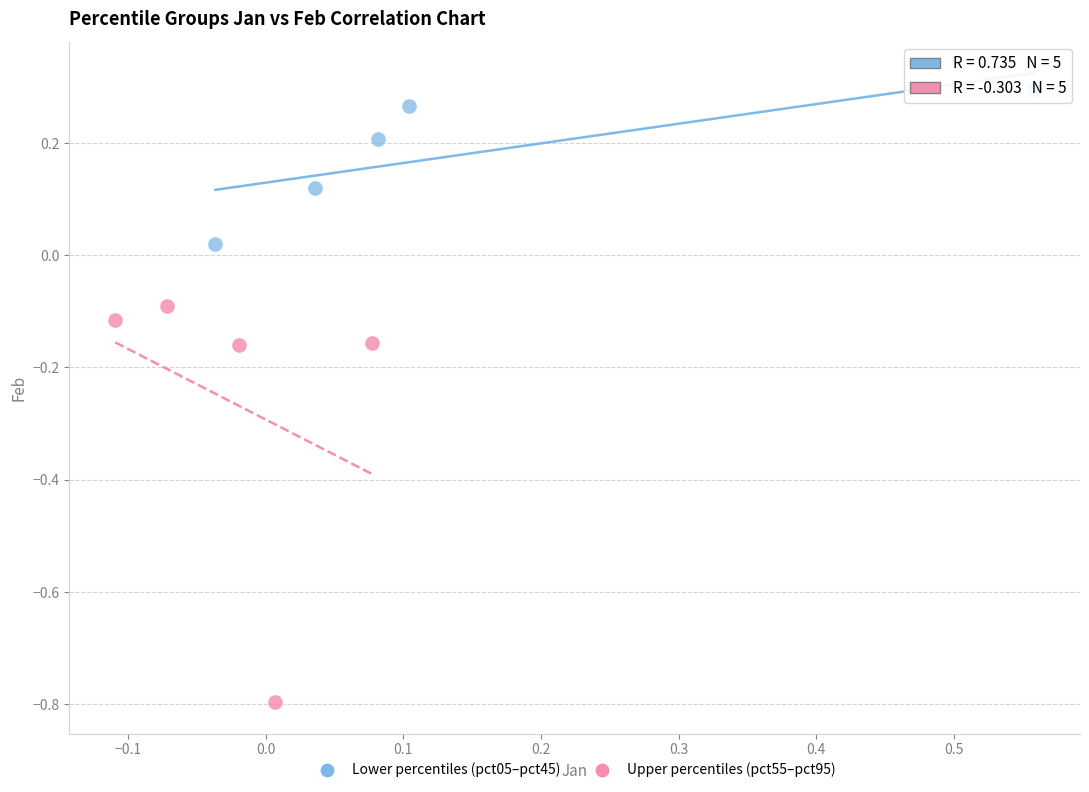

Which series contains the lowest Y value?

Upper percentiles (pct55–pct95)